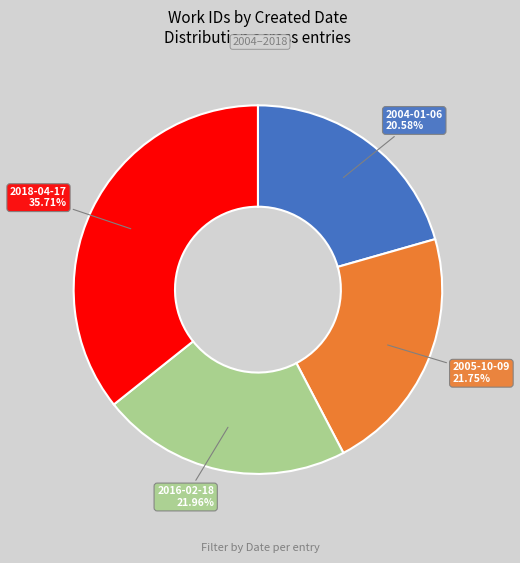

Do 2016-02-18 and 2018-04-17 together represent more than half of the pie?

Yes